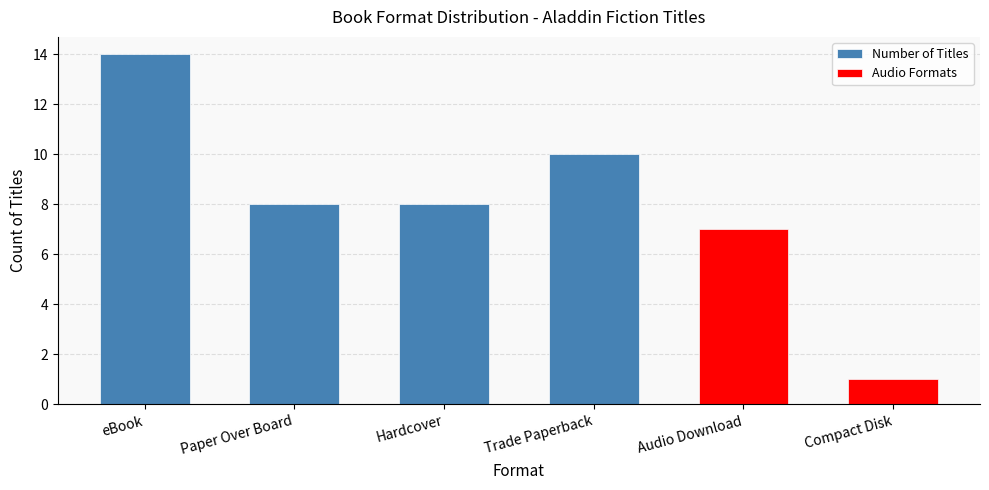

What is the highest value of the Number of Titles series?

14